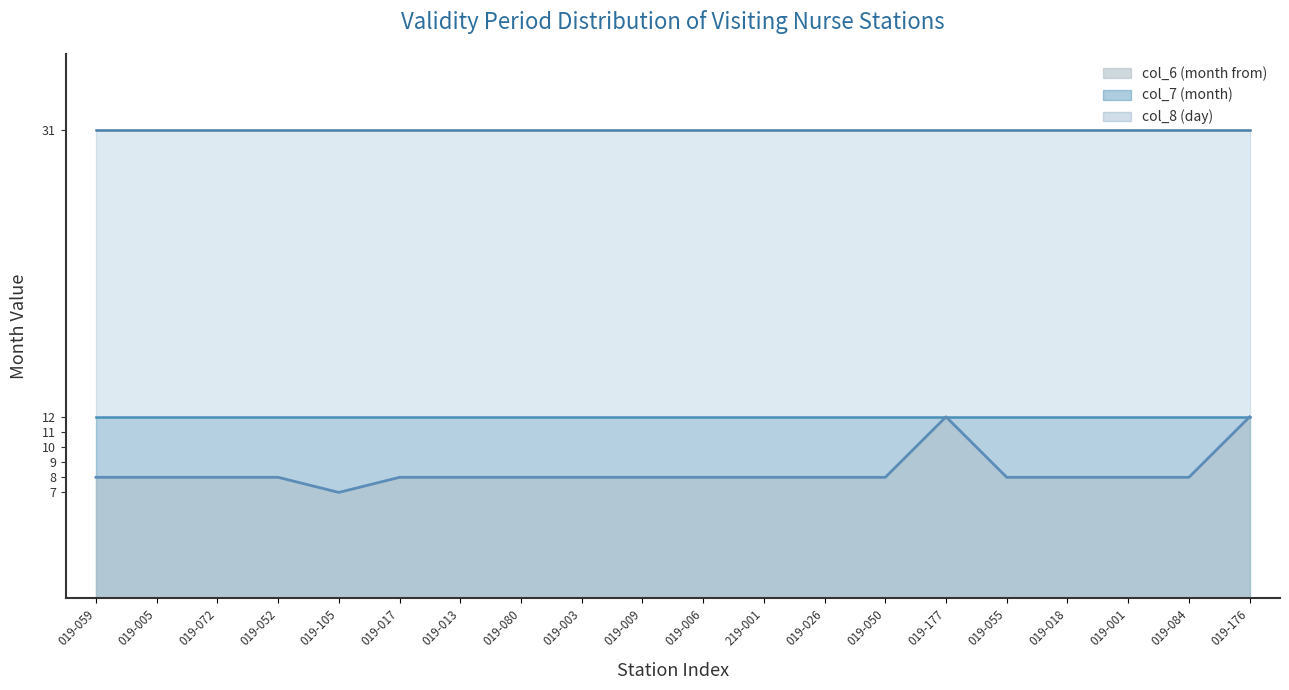

Which series has the largest range (max minus min)?

col_6